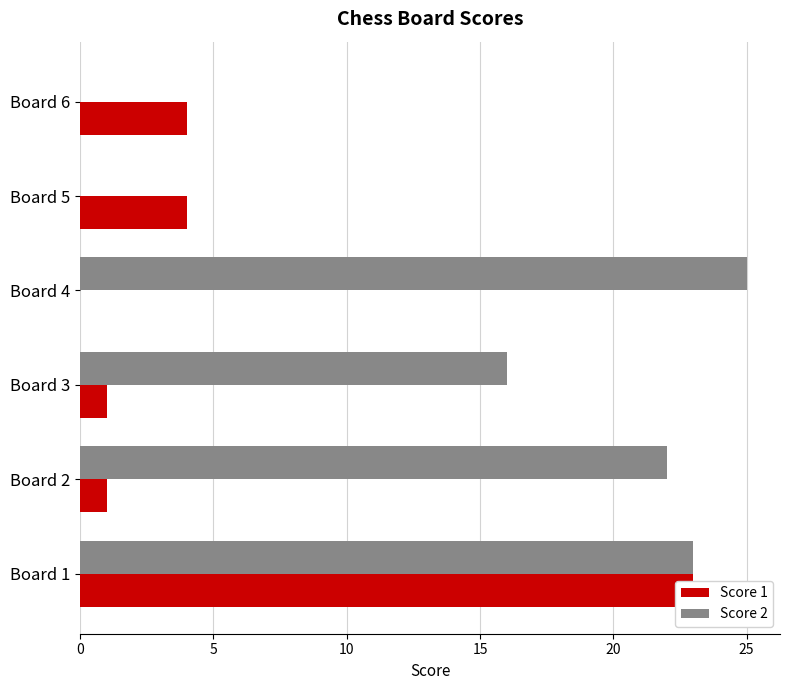

How many categories are shown in the chart?

6